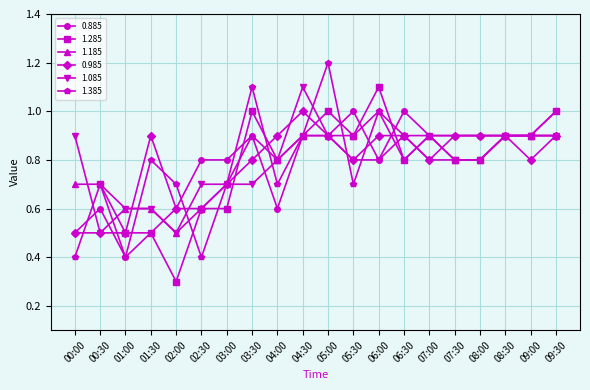

Read the 0.985 value at 07:30.

0.9